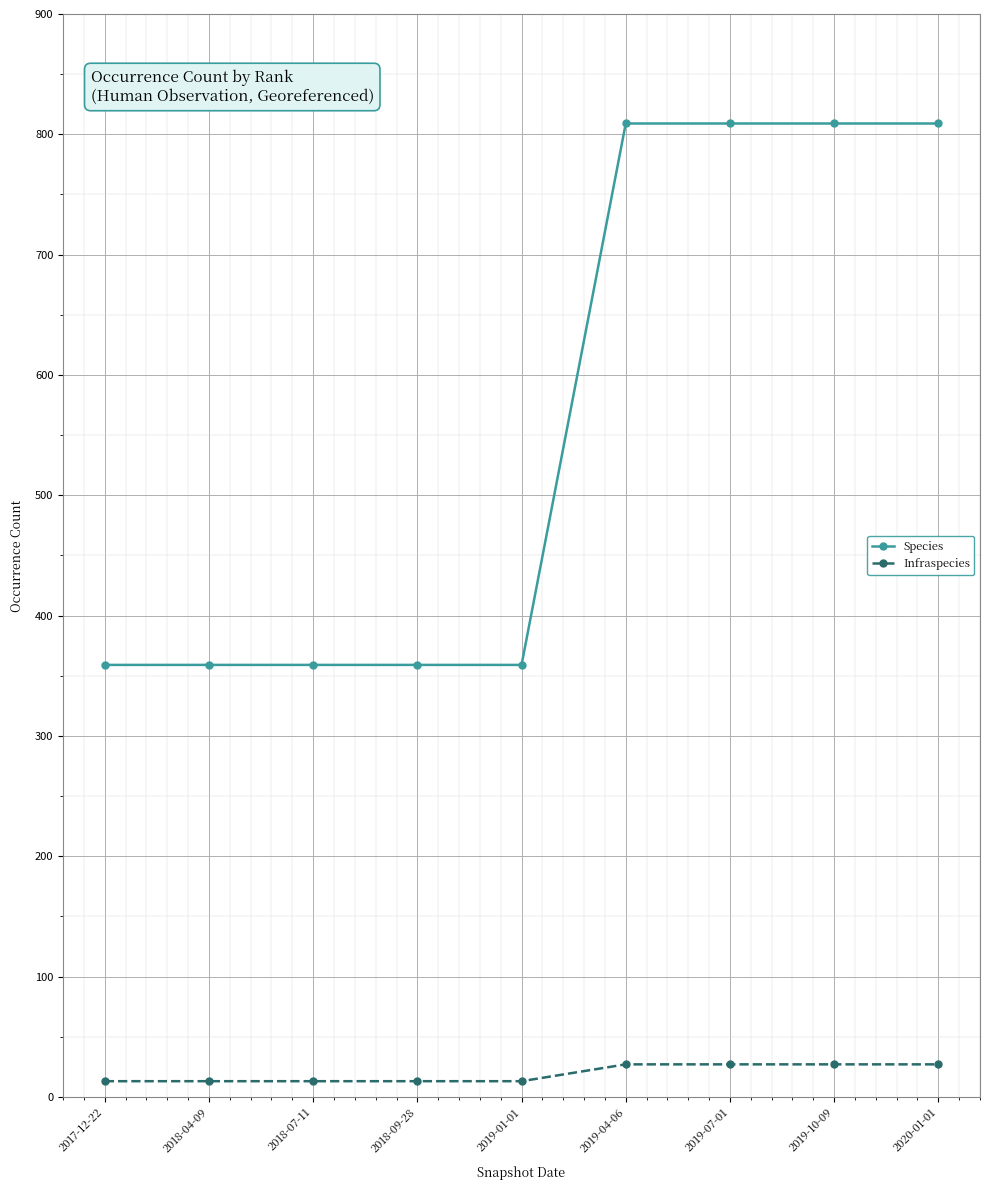

Which series changed the most between 2018-04-09 and 2019-04-06?

Species